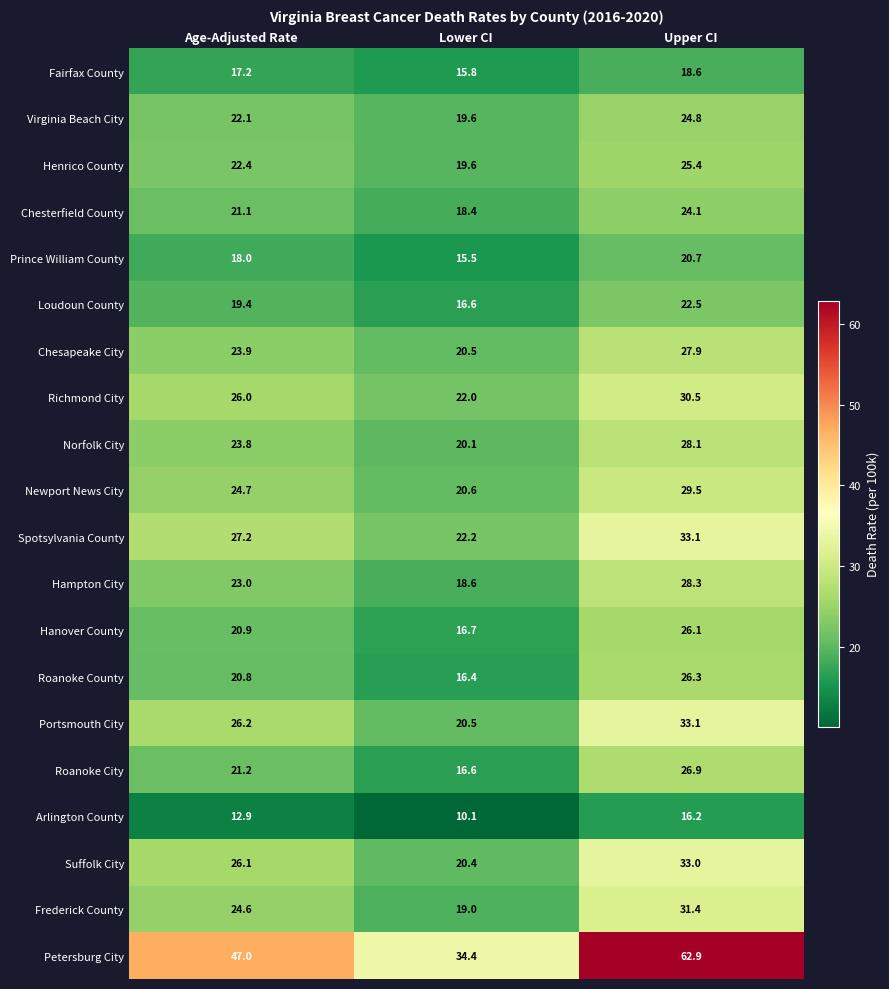

Which series has the widest spread of values?

Petersburg City